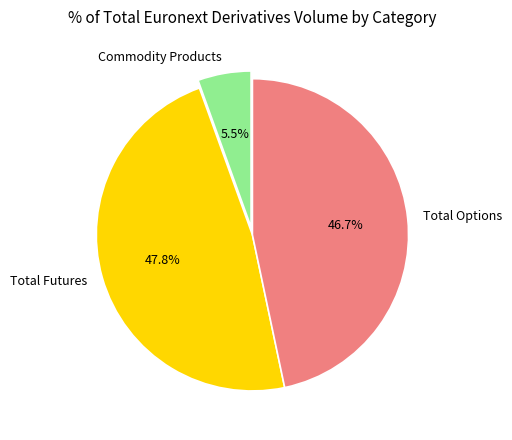

What percentage do Total Options and Commodity Products together represent?

52.2%